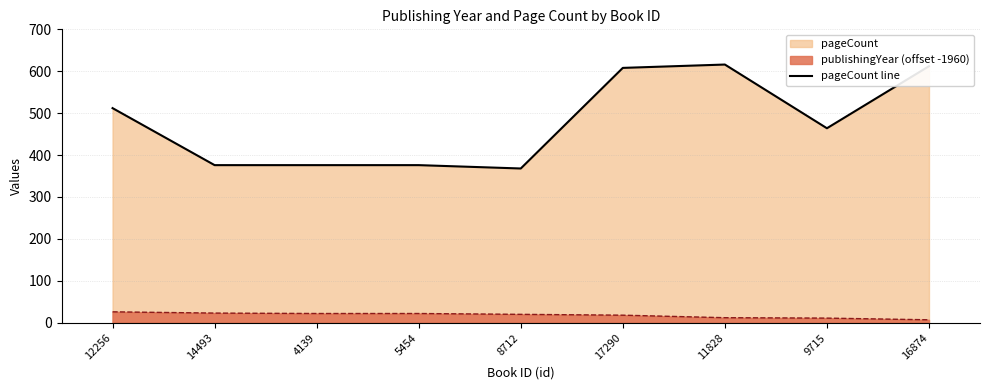

Reading right to left, what are all the values shown in this chart?

publishingYear: 16874=7	9715=11	11828=12	17290=18	8712=20	5454=22	4139=22	14493=23	12256=26
pageCount: 16874=612	9715=464	11828=616	17290=608	8712=368	5454=376	4139=376	14493=376	12256=512